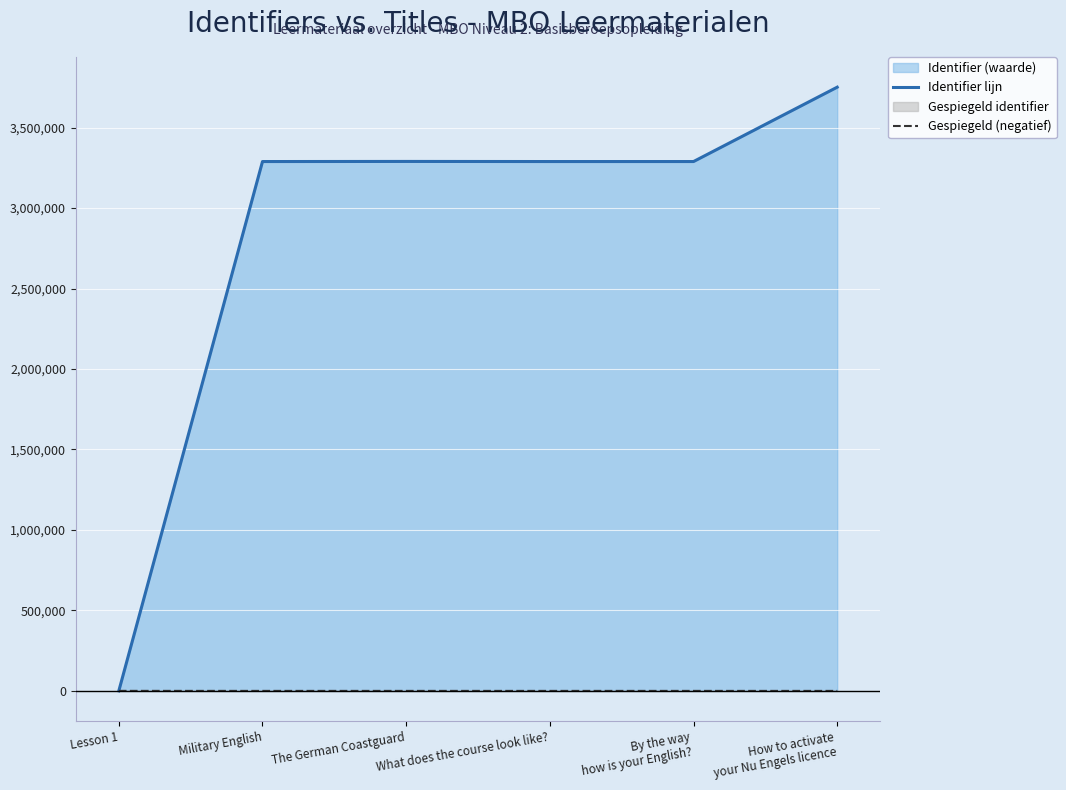

Read the Gespiegeld (negatief) value at The German Coastguard.

-164.5